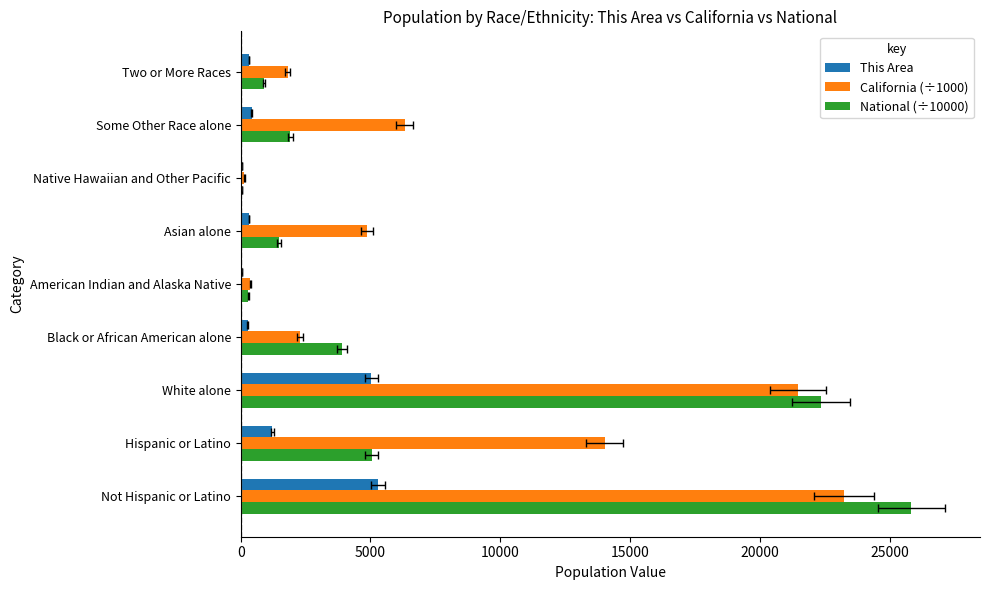

Does the chart contain any negative values?

No